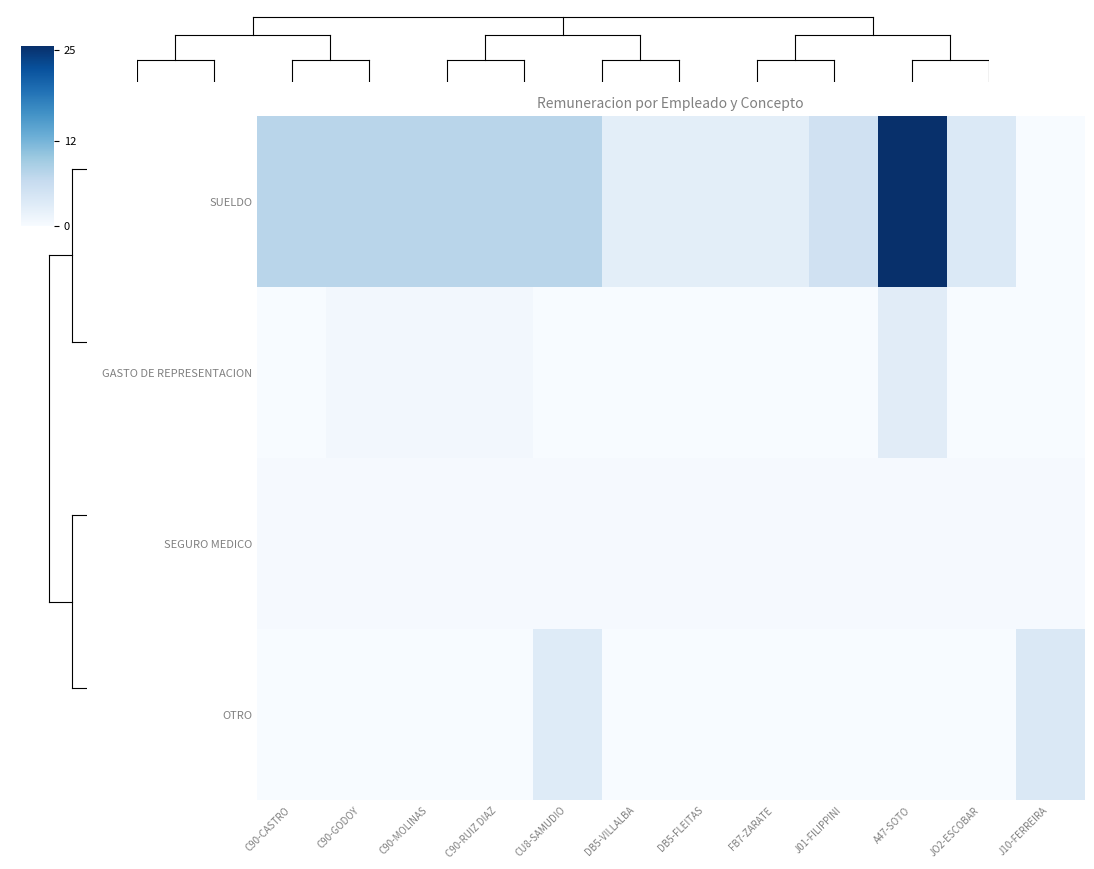

Reading left to right, transcribe all the data shown in this chart.

SUELDO: C90-CASTRO=7.4	C90-GODOY=7.4	C90-MOLINAS=7.4	C90-RUIZ DIAZ=7.4	CU8-SAMUDIO=7.4	DB5-VILLALBA=2.6	DB5-FLEITAS=2.6	FB7-ZARATE=2.6	J01-FILIPPINI=5.0	A47-SOTO=25.5	JO2-ESCOBAR=3.5	J10-FERREIRA=0.0
GASTO DE REPRESENTACION: C90-CASTRO=0.0	C90-GODOY=0.6	C90-MOLINAS=0.6	C90-RUIZ DIAZ=0.6	CU8-SAMUDIO=0.0	DB5-VILLALBA=0.0	DB5-FLEITAS=0.0	FB7-ZARATE=0.0	J01-FILIPPINI=0.0	A47-SOTO=2.9	JO2-ESCOBAR=0.0	J10-FERREIRA=0.0
SEGURO MEDICO: C90-CASTRO=0.3	C90-GODOY=0.3	C90-MOLINAS=0.3	C90-RUIZ DIAZ=0.3	CU8-SAMUDIO=0.3	DB5-VILLALBA=0.3	DB5-FLEITAS=0.3	FB7-ZARATE=0.3	J01-FILIPPINI=0.3	A47-SOTO=0.3	JO2-ESCOBAR=0.3	J10-FERREIRA=0.3
OTRO: C90-CASTRO=0.0	C90-GODOY=0.0	C90-MOLINAS=0.0	C90-RUIZ DIAZ=0.0	CU8-SAMUDIO=3.2	DB5-VILLALBA=0.0	DB5-FLEITAS=0.0	FB7-ZARATE=0.0	J01-FILIPPINI=0.0	A47-SOTO=0.0	JO2-ESCOBAR=0.0	J10-FERREIRA=3.8